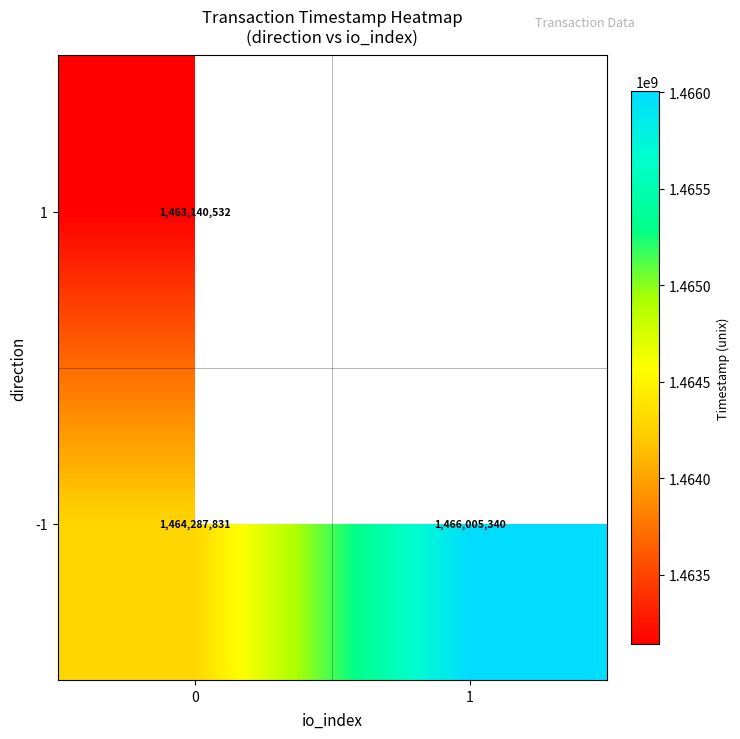

What is the sum of the -1 values at 1 and 0?

2930293171